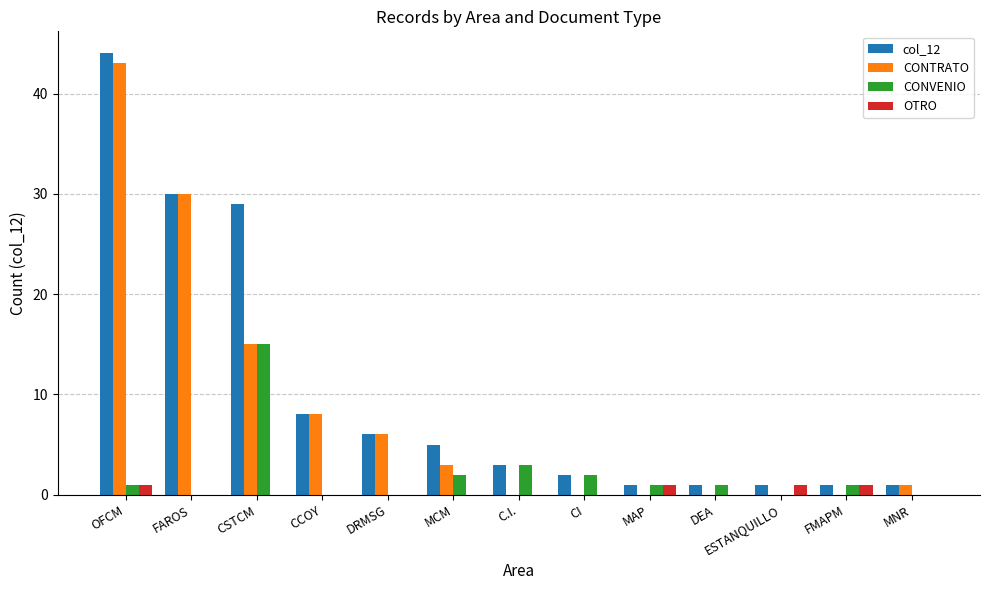

Which series changed the most between DRMSG and MAP?

CONTRATO